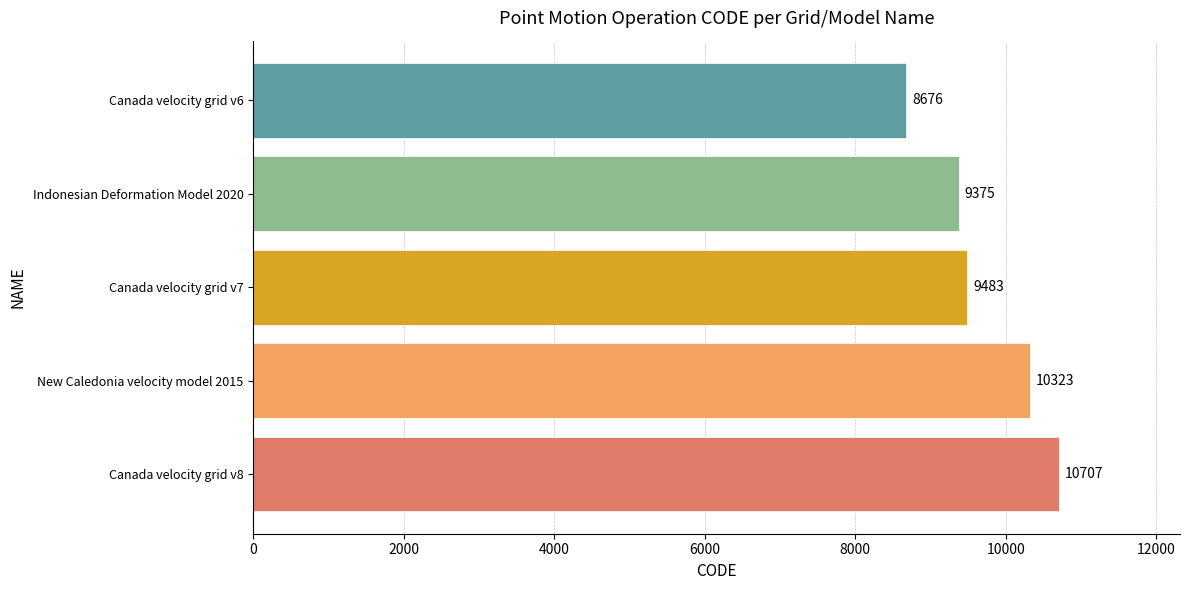

What is the average value?

9713